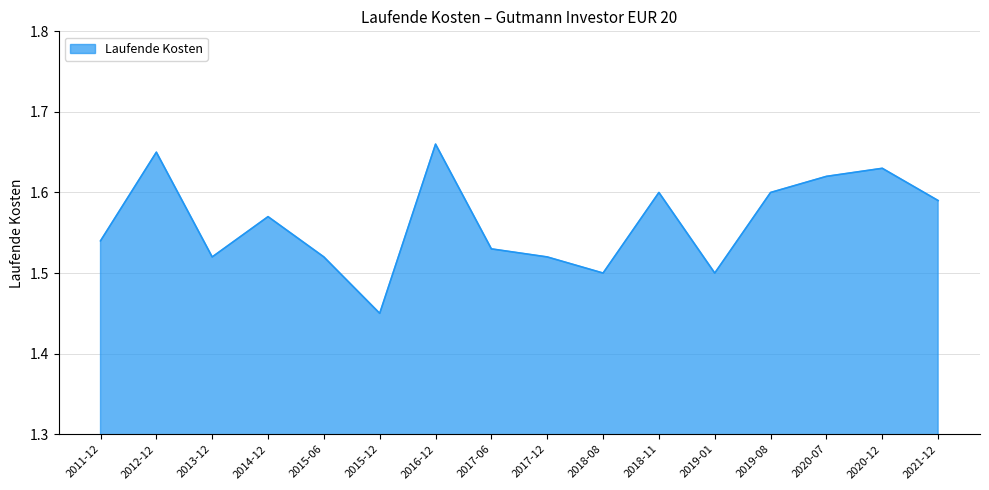

What position from the right is 2019-08?

4